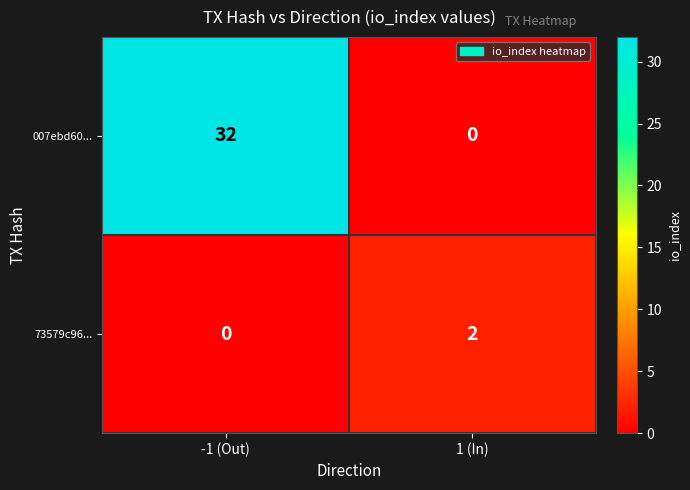

At which category does the chart reach its peak across all series?

-1 (Out)